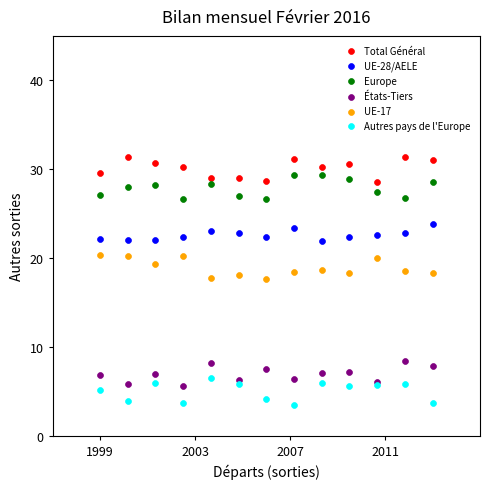

What is the X range (max minus min) for the scatter plot?

14.0